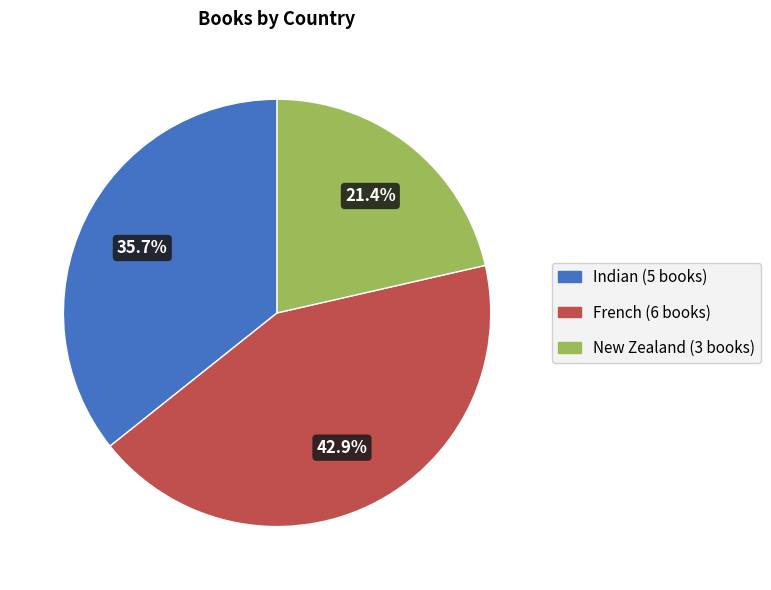

Is there any slice that represents more than half of the pie?

No